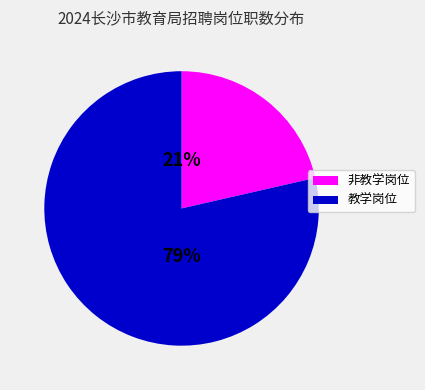

To the nearest percent, what is the average slice percentage?

50%